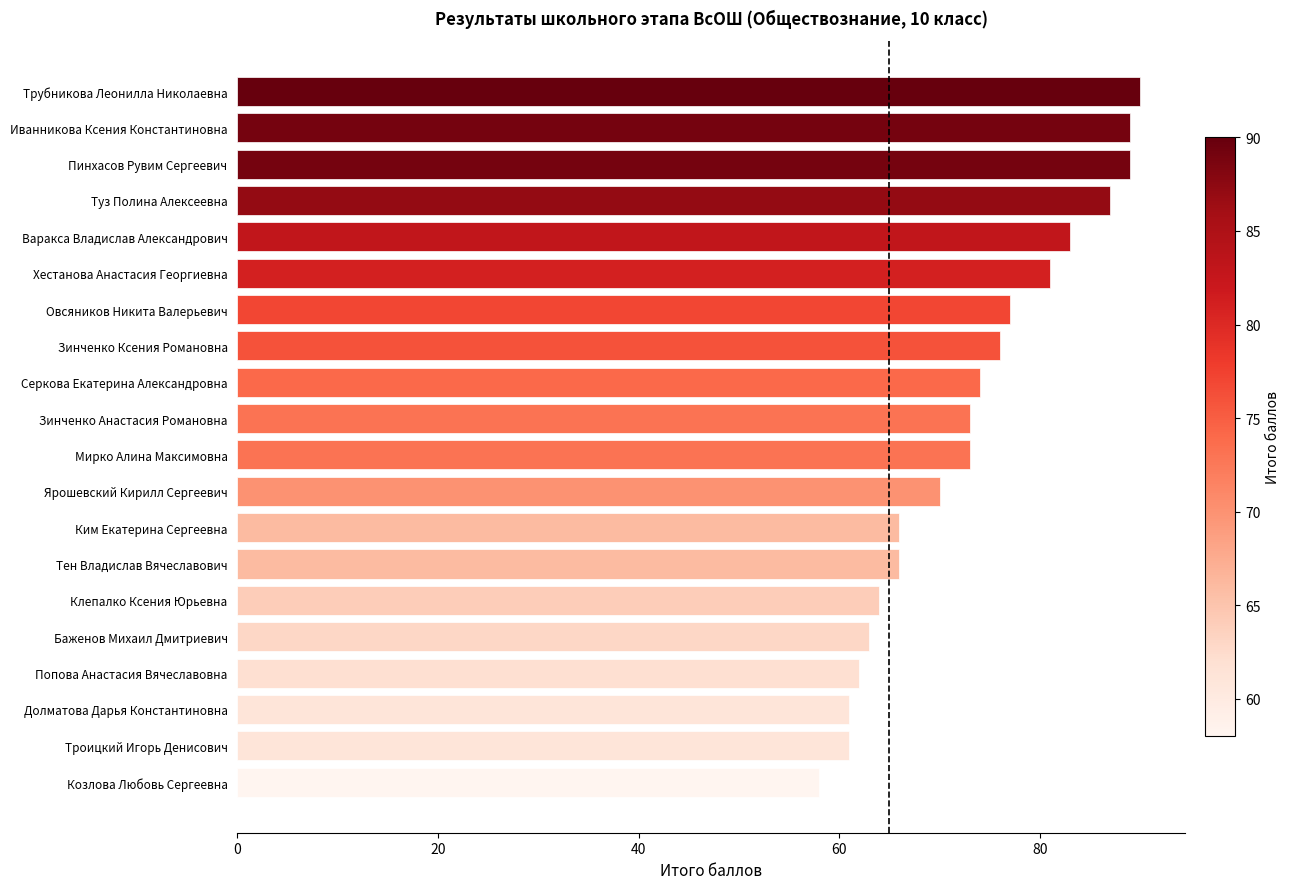

The chart shows a value of 38 at Хестанова Анастасия Георгиевна. True or false?

False